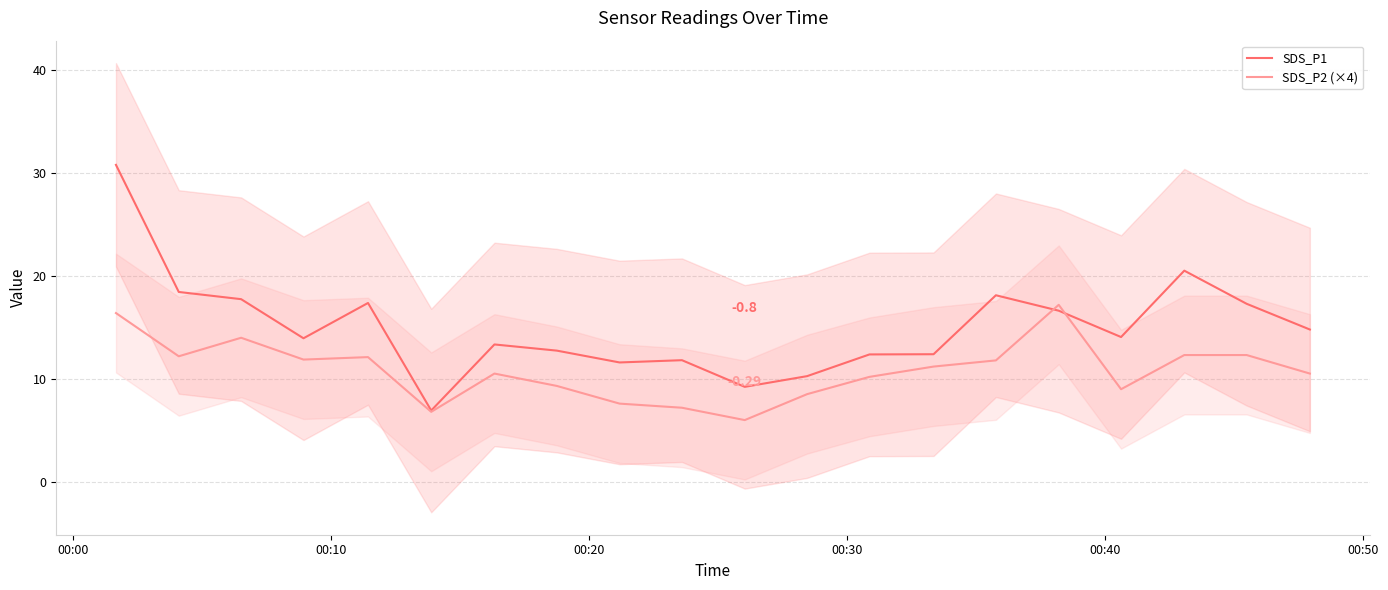

List the series in order of their overall mean, highest first.

SDS_P1, SDS_P2 (×4)